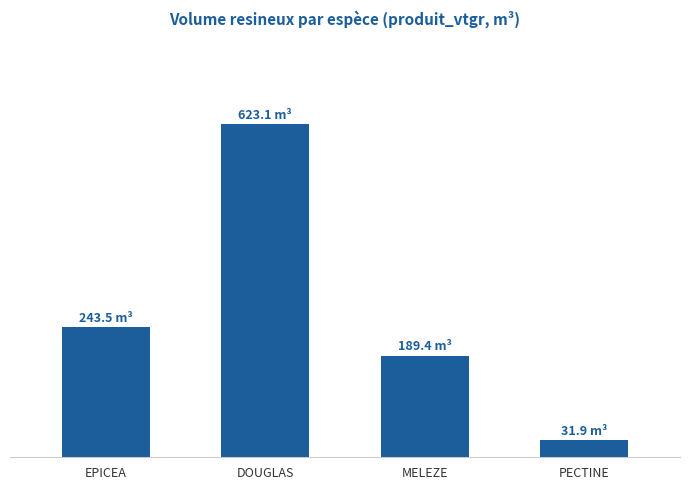

Is it true that the value at PECTINE is 31.9?

True